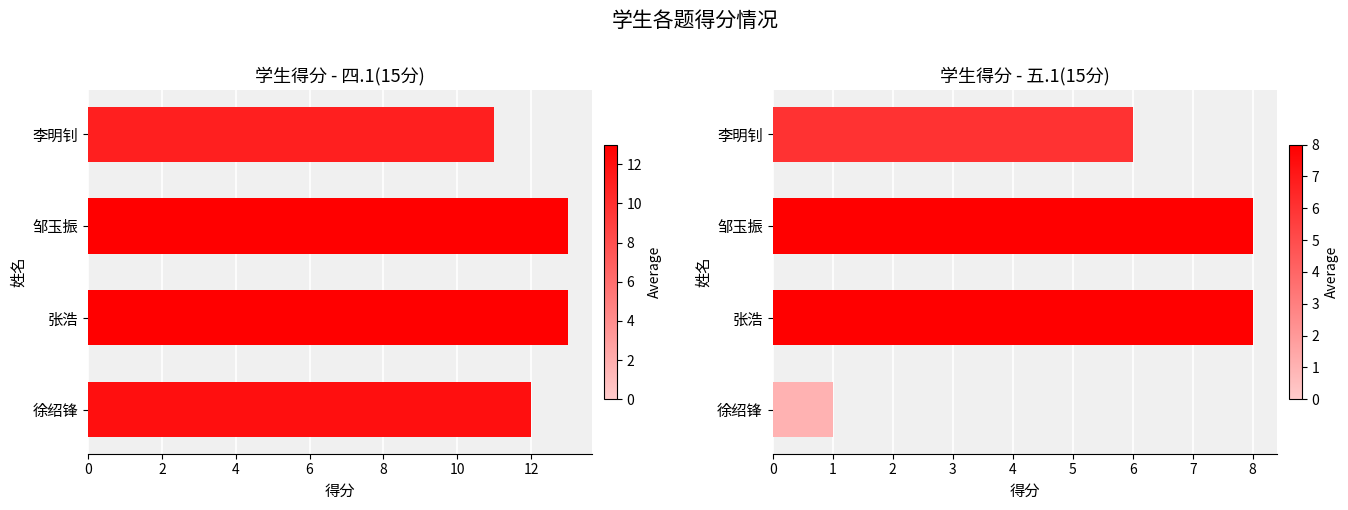

Is it true that 五.1(15分) equals 8 at 4?

True